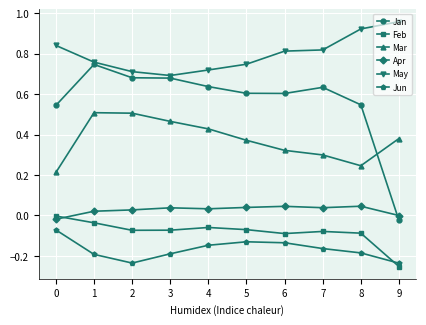

Rank the series at 5 from lowest to highest value.

Jun, Feb, Apr, Mar, Jan, May